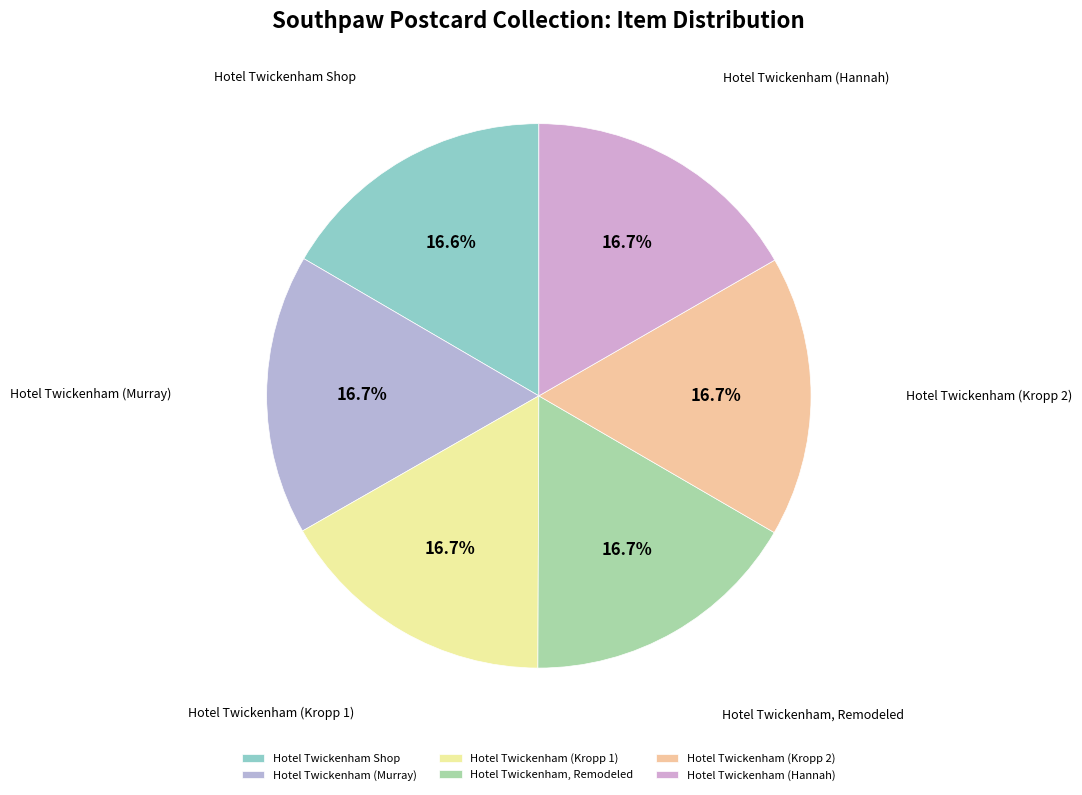

How many segments does this pie chart have?

6